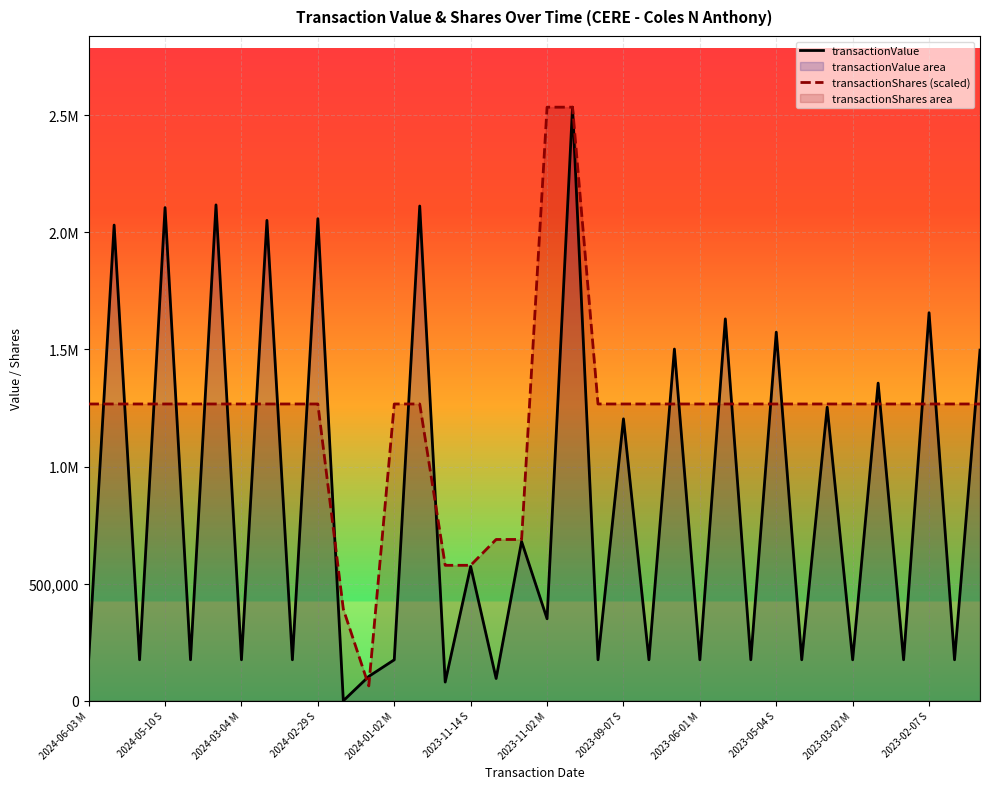

Does the chart display data point markers on the line(s)?

No